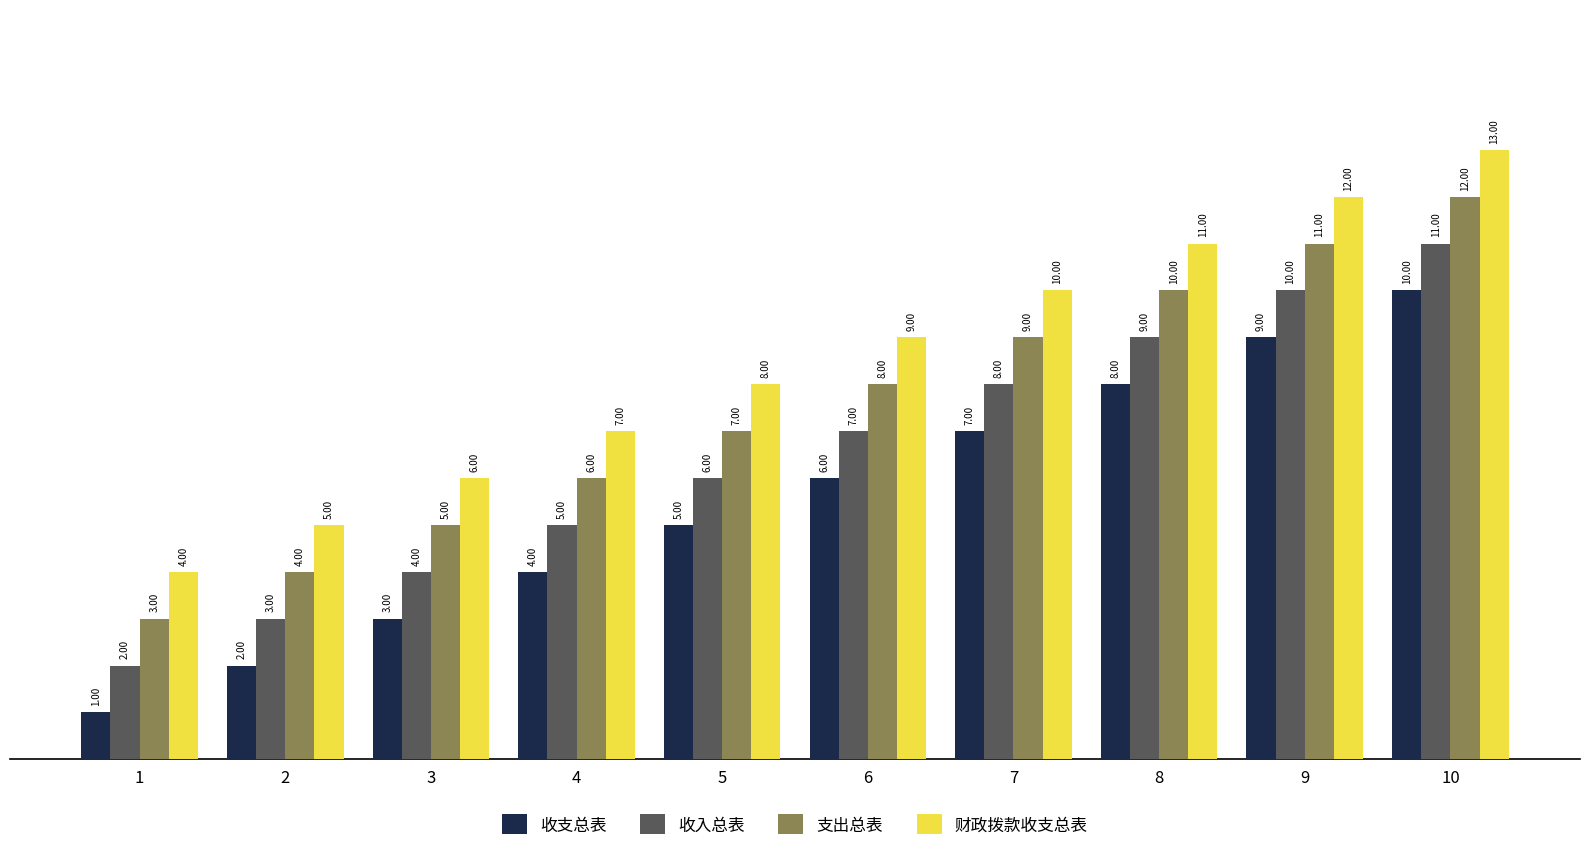

Is it true that 收入总表 equals 3 at 2?

True